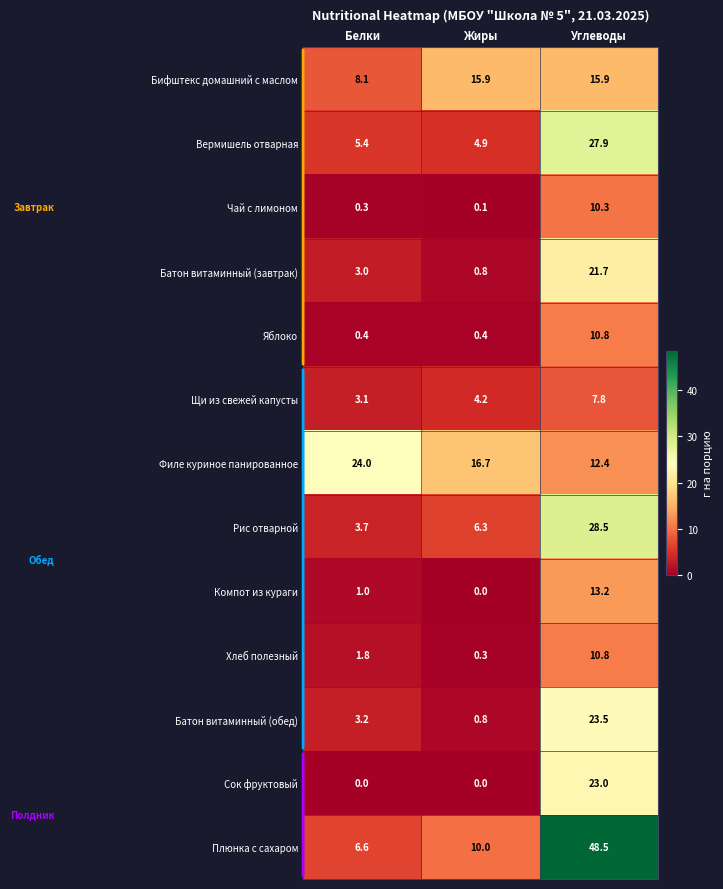

The Батон витаминный (обед) series shows 0.8 at Белки. True or false?

False